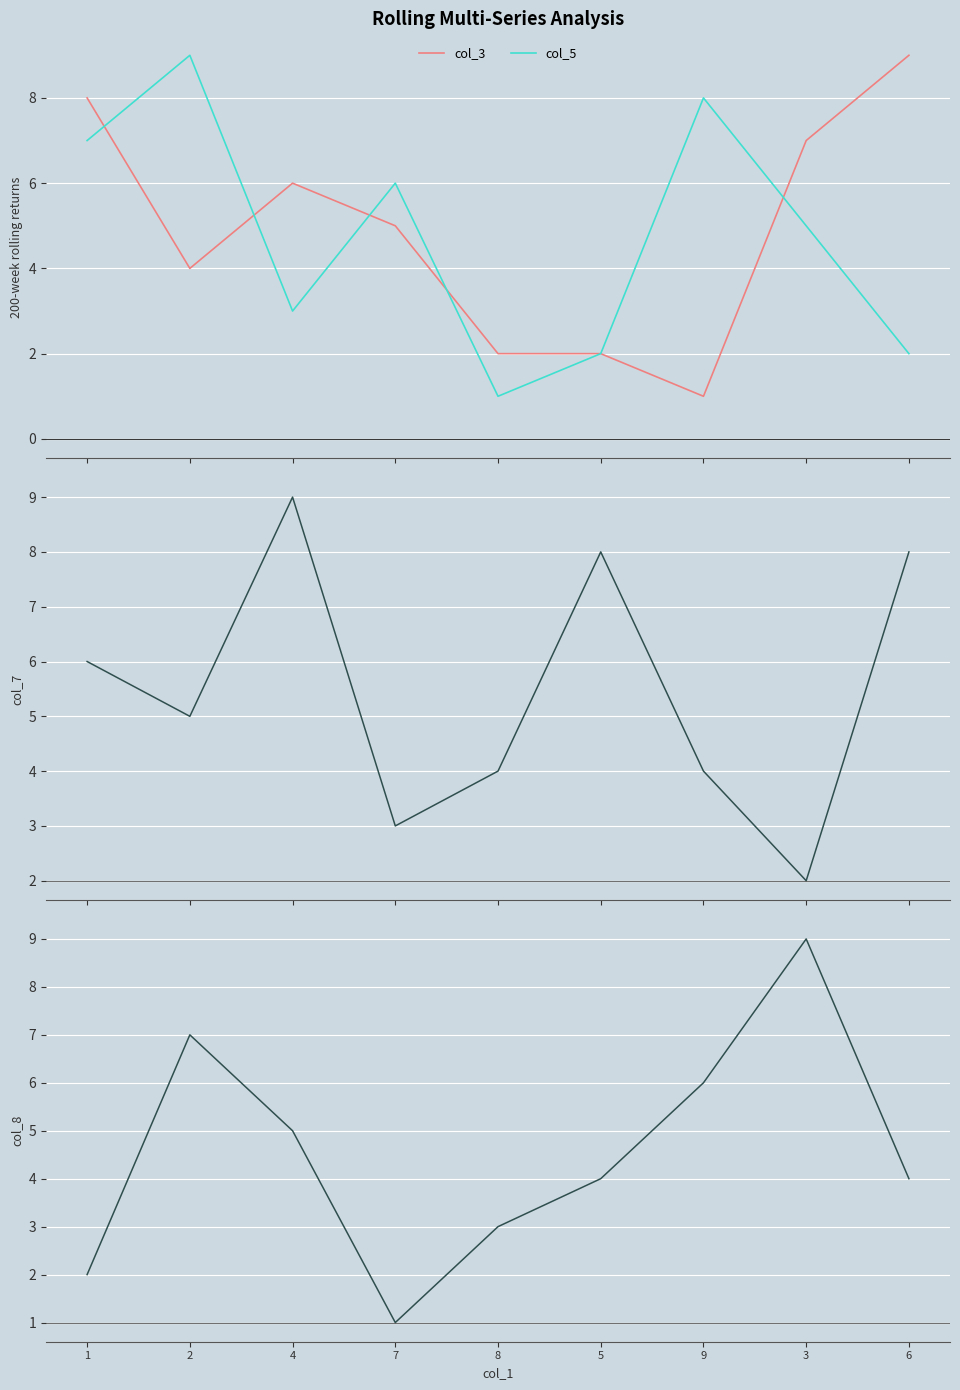

List the labels in order of col_3 value, largest first.

6, 1, 3, 4, 7, 2, 8, 5, 9